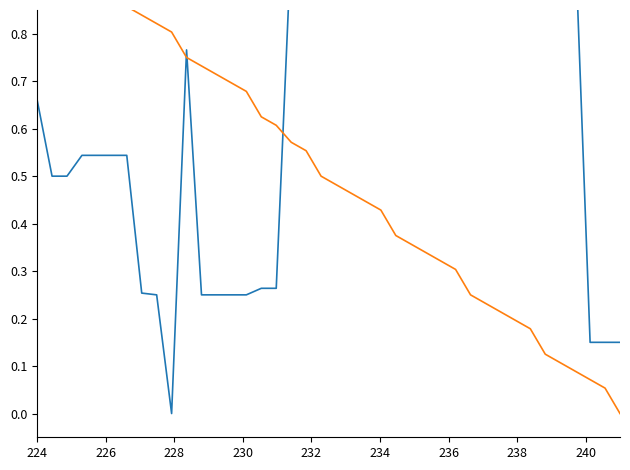

Which series ends up on top after the final intersection of Viimase tehingu hind and Kogunenud intressid?

Viimase tehingu hind